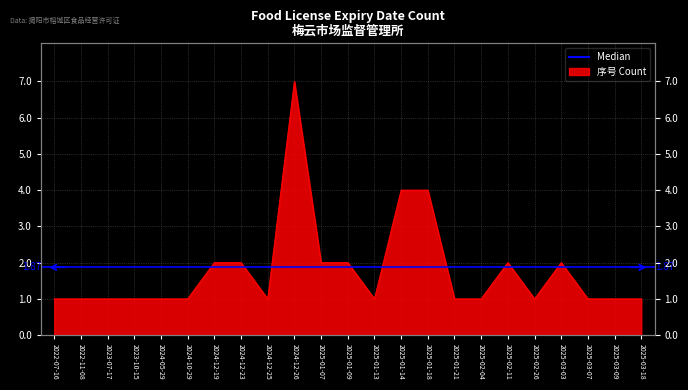

Count the values in the range 1 to 2.

20